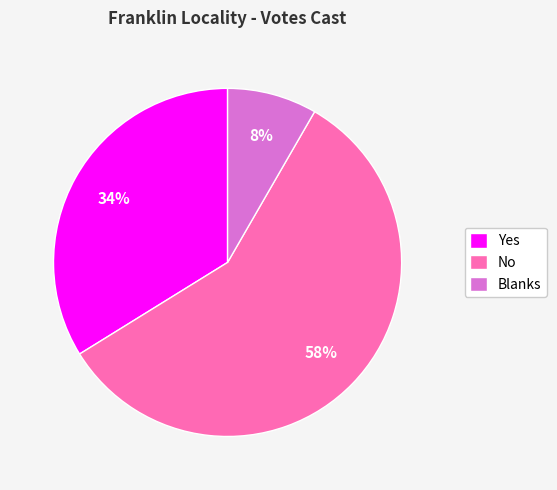

Is there any slice that represents more than half of the pie?

Yes